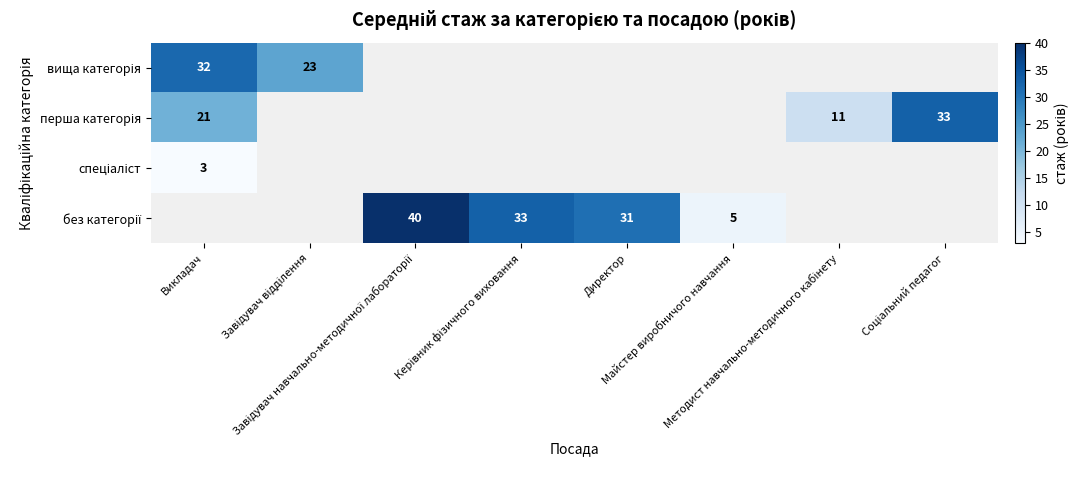

How many distinct data groups are displayed?

4